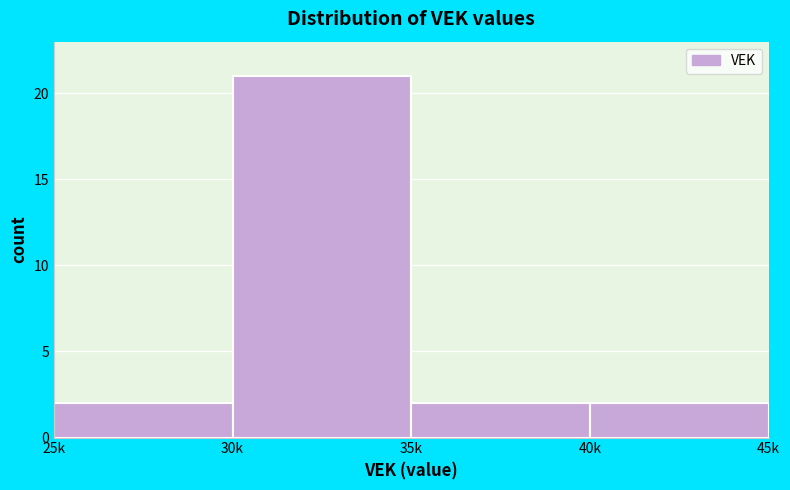

Reading left to right, transcribe all the data shown in this chart.

2	21	2	2